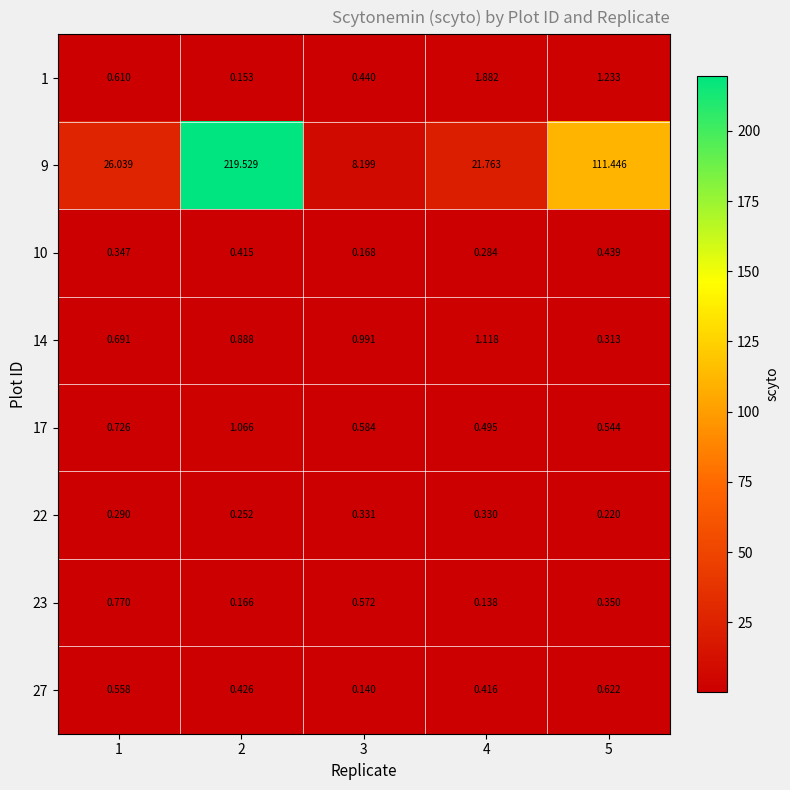

How many data points does each series have?

5